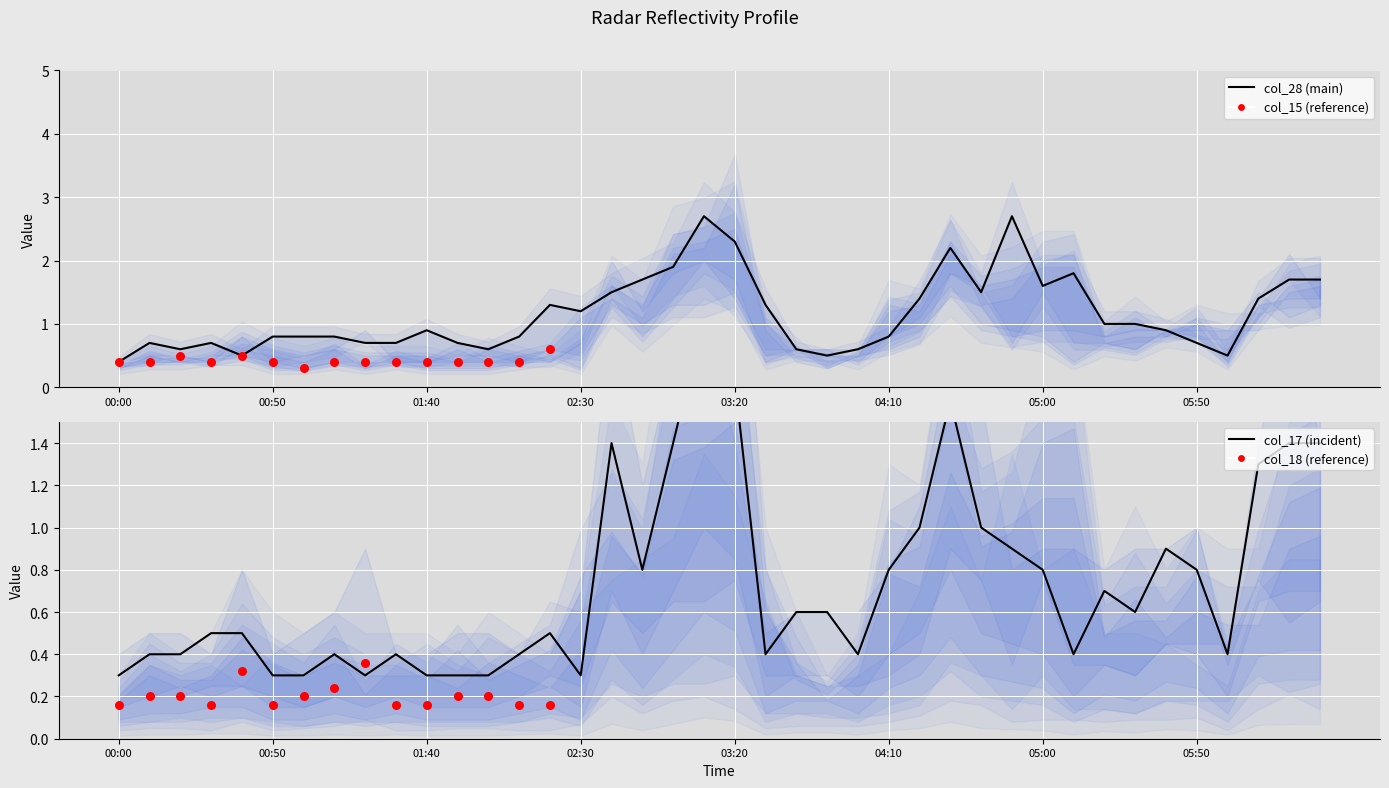

Which series has the largest total across all categories?

col_28